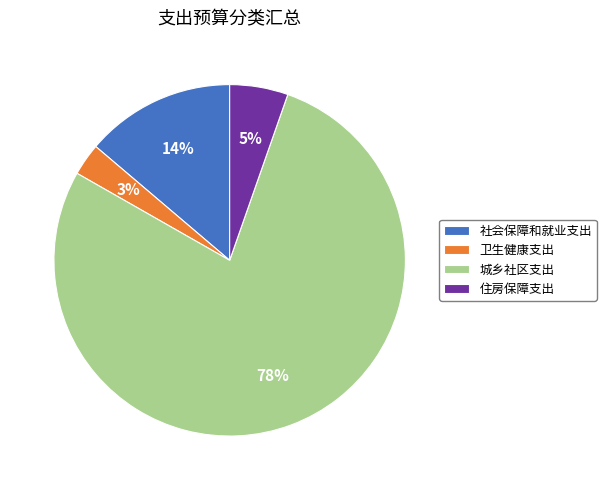

Count the number of slices in the pie.

4